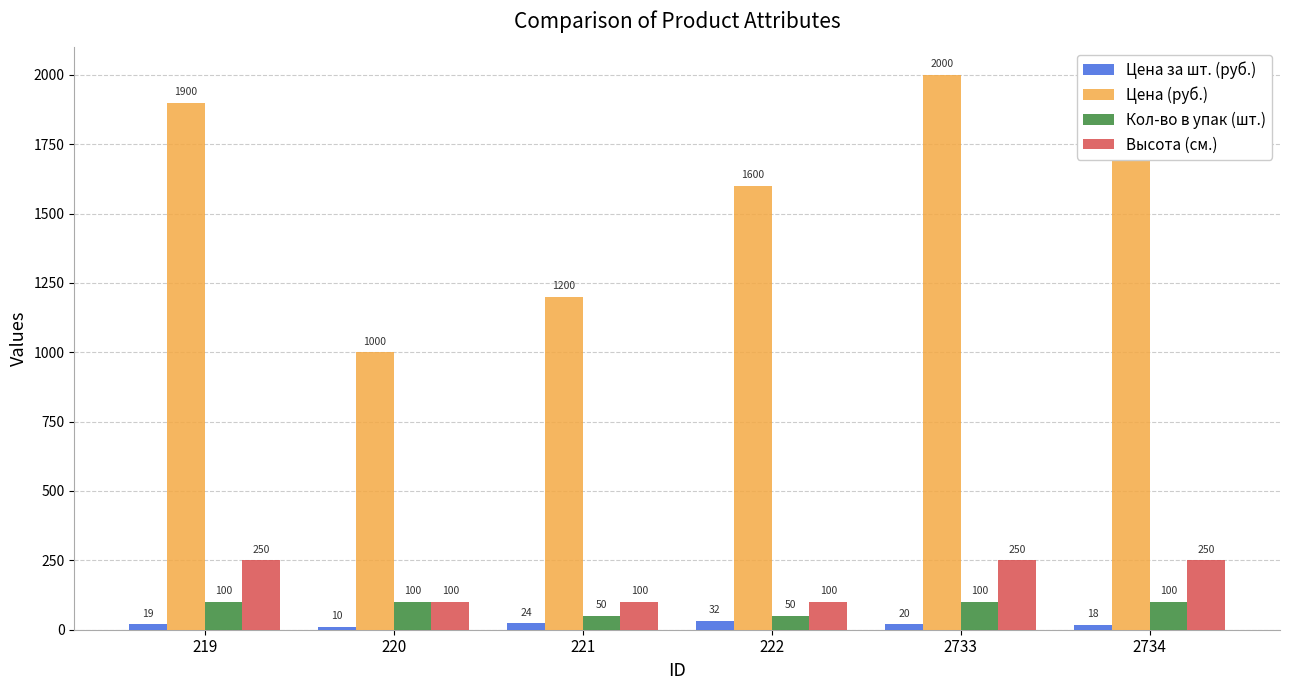

How many Высота (см.) values are between 100 and 250?

6